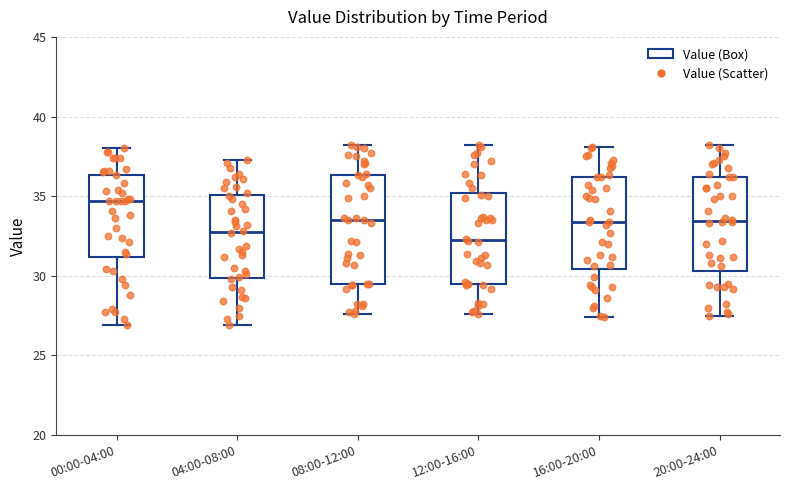

Which box's median line is the highest?

00:00-04:00